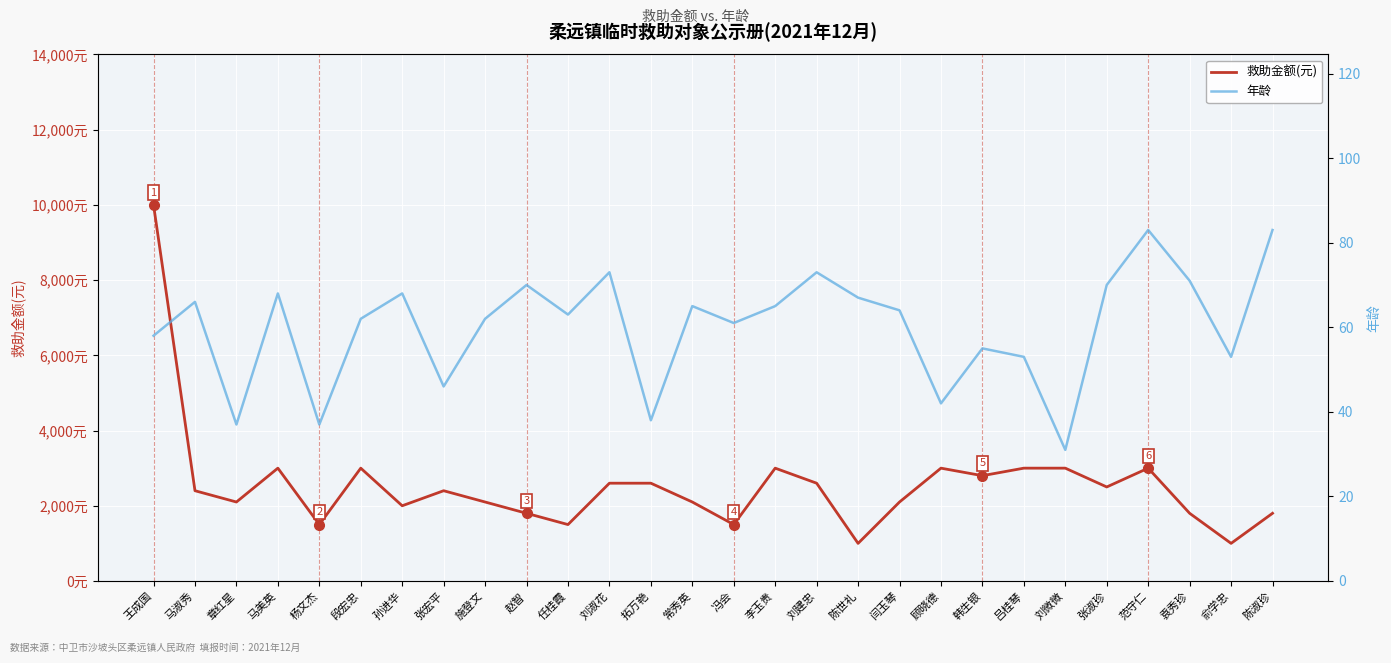

What is the difference between the 救助金额(元) values at 刘微微 and 任桂霞?

1500